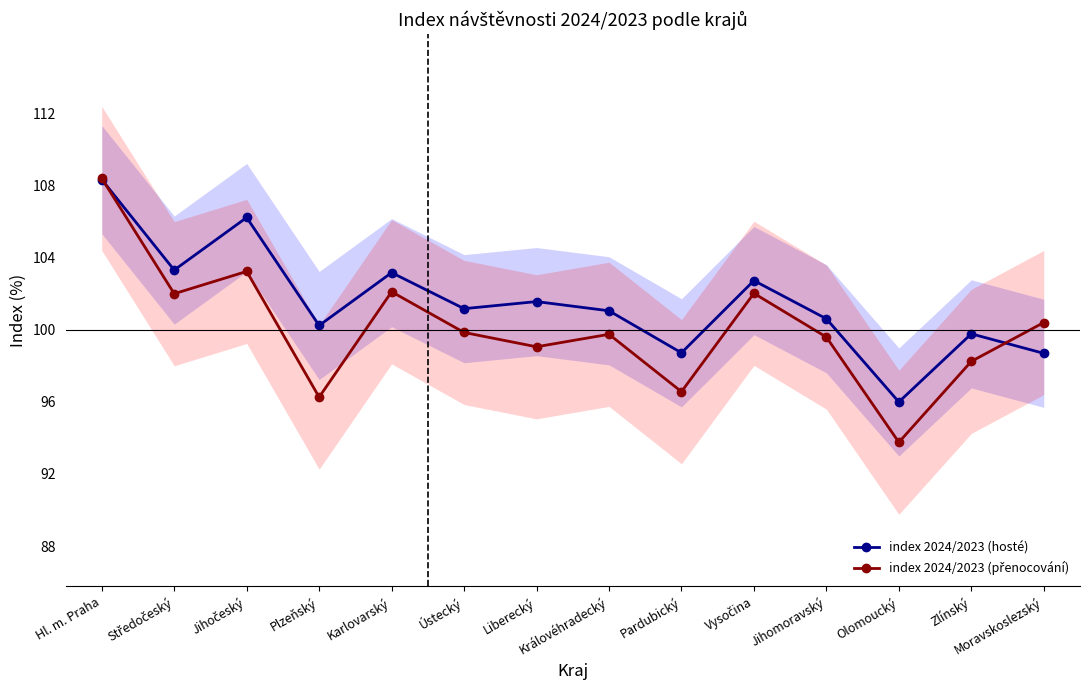

Where is index 2024/2023 (hosté) nearest to the value 102?

Liberecký